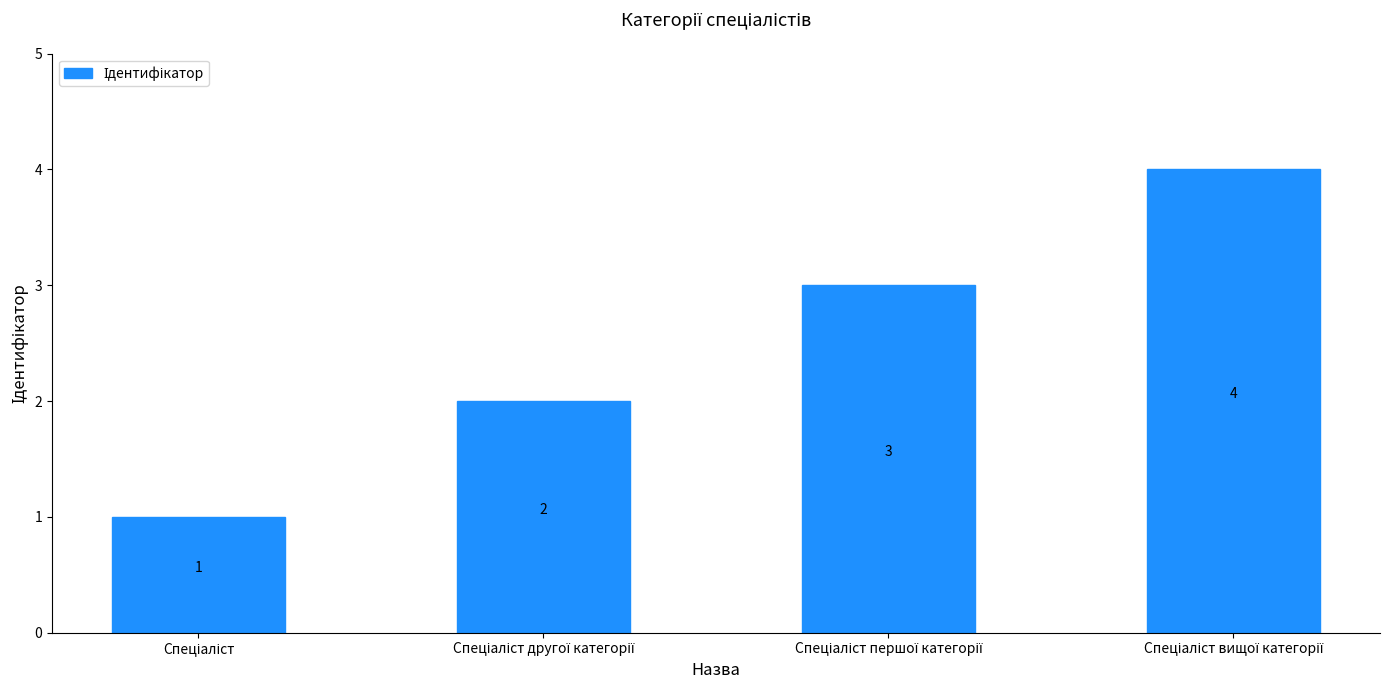

How many values are between 2 and 4?

3